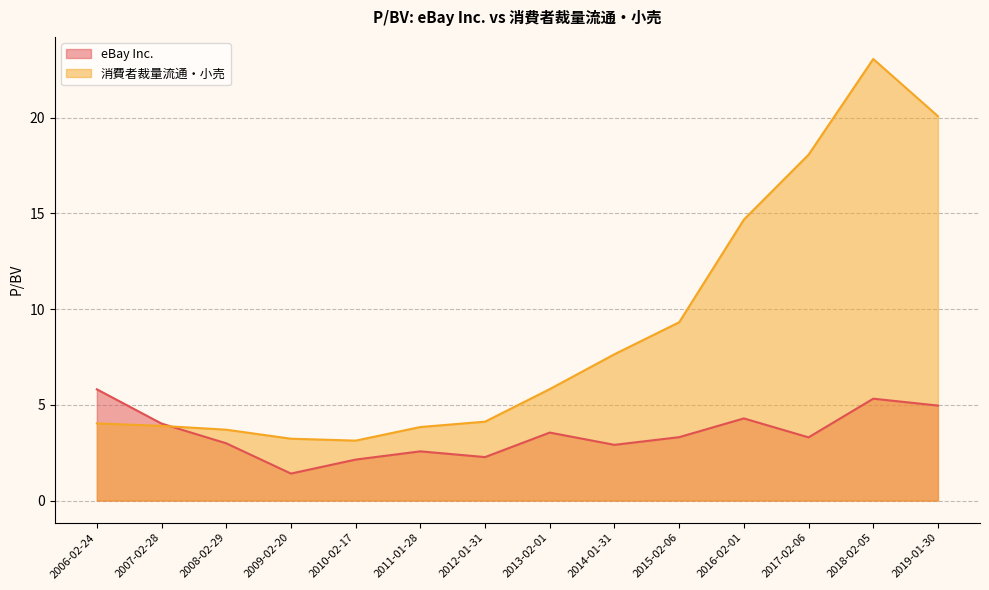

How many values in the 消費者裁量流通・小売 series exceed 5?

7